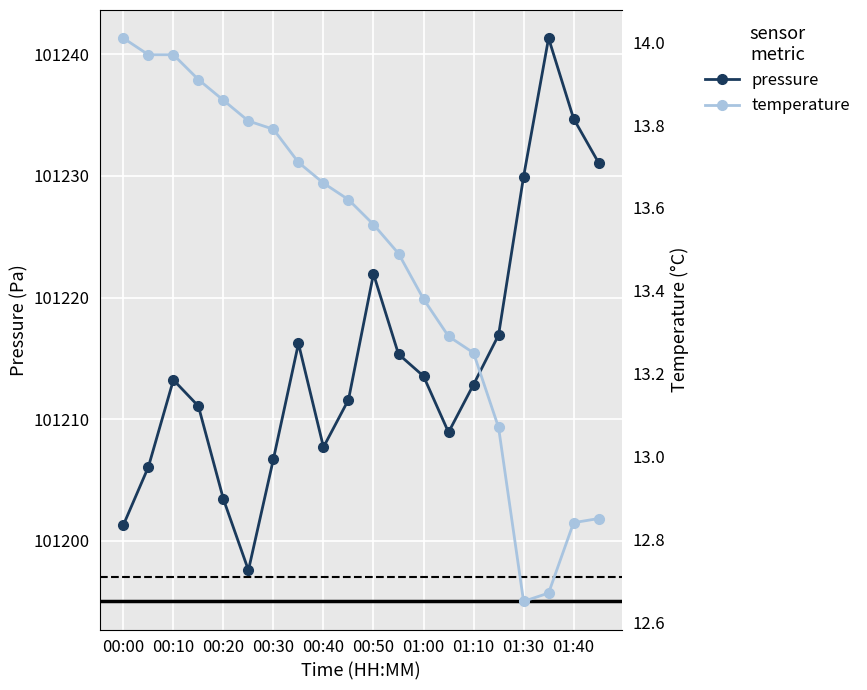

Rank the series by their average value, from highest to lowest.

pressure, temperature